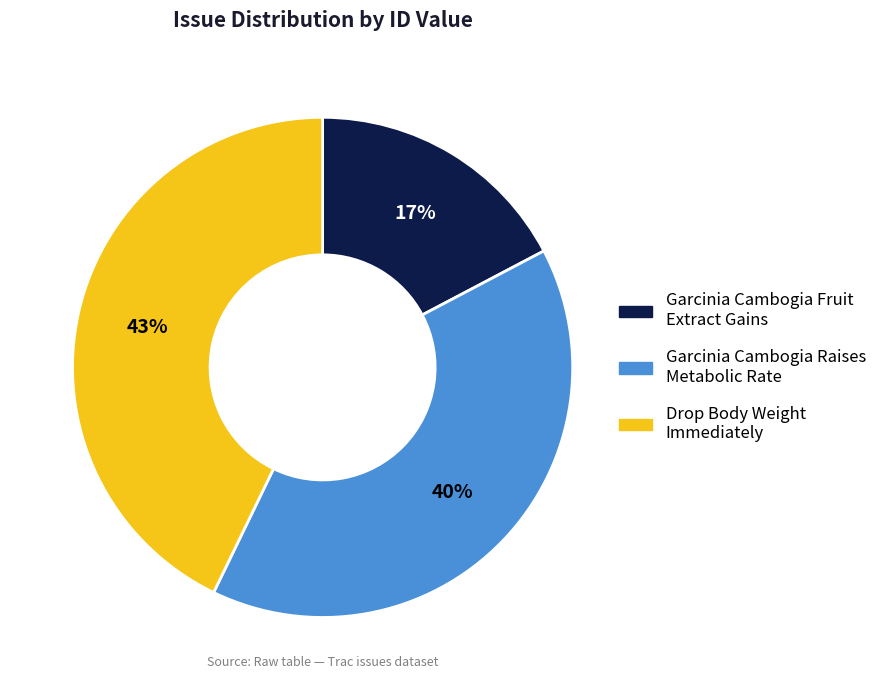

To the nearest percent, what is the average slice percentage?

33%